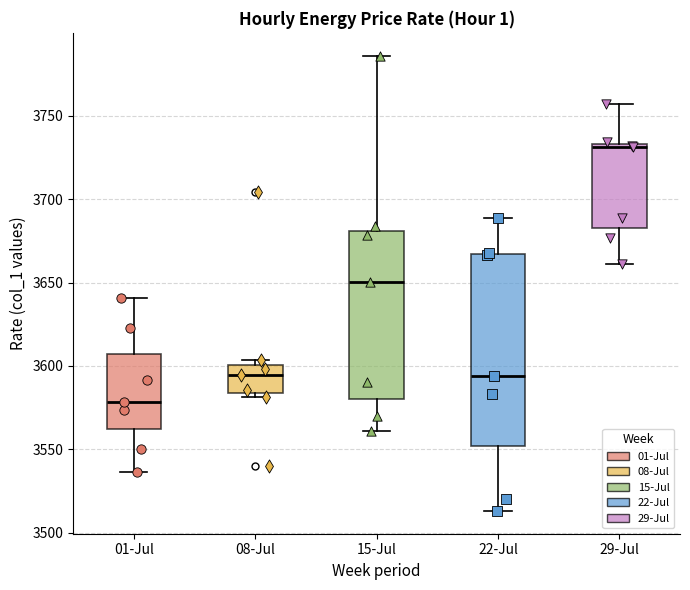

Which box has the highest median line?

29-Jul